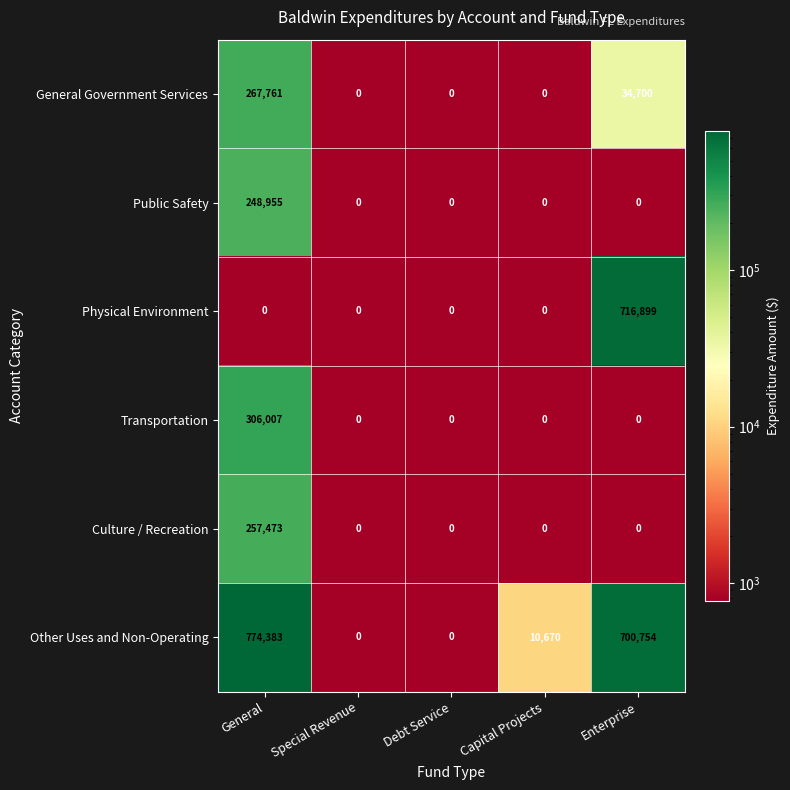

Which series has the widest spread of values?

Other Uses and Non-Operating